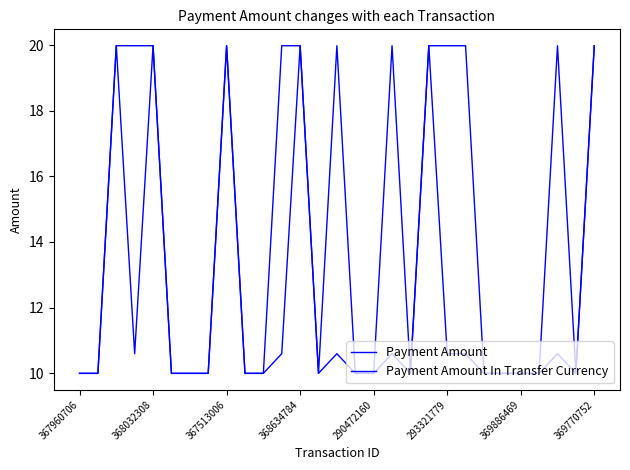

True or false: Payment Amount In Transfer Currency and Payment Amount intersect in this chart.

False